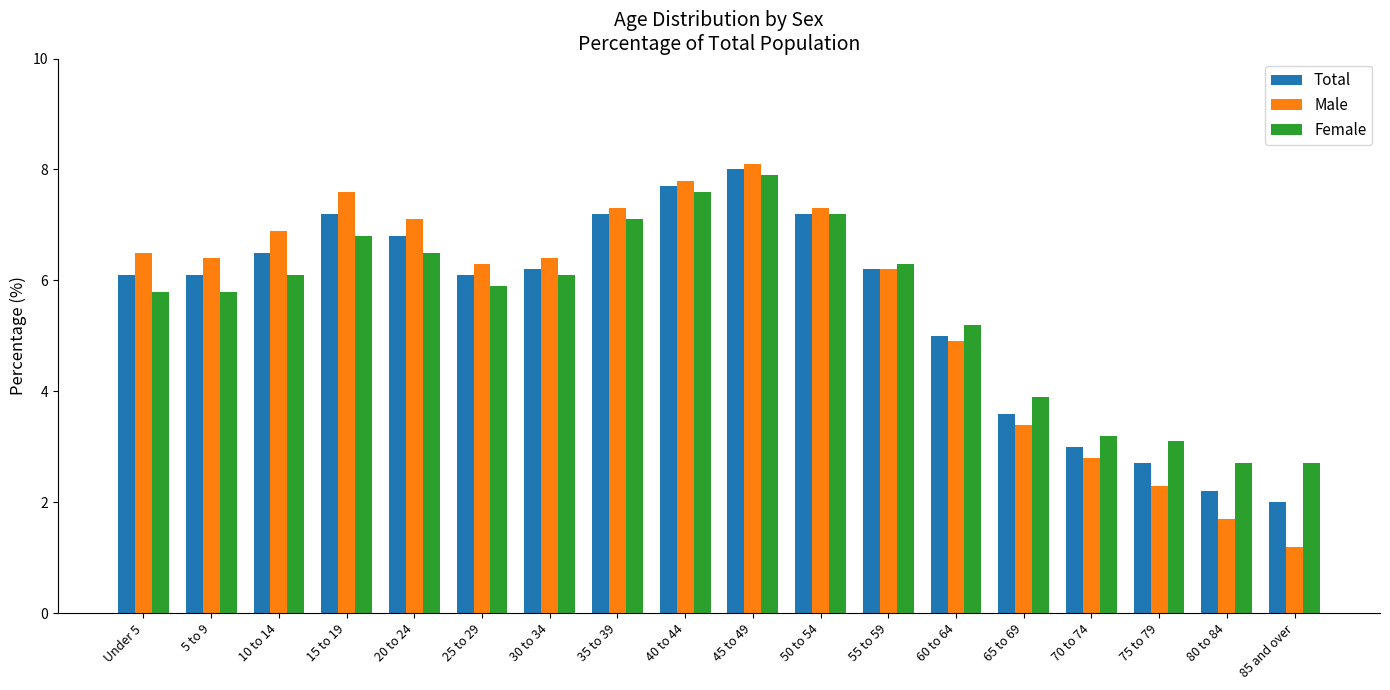

Which series has the widest spread of values?

Male